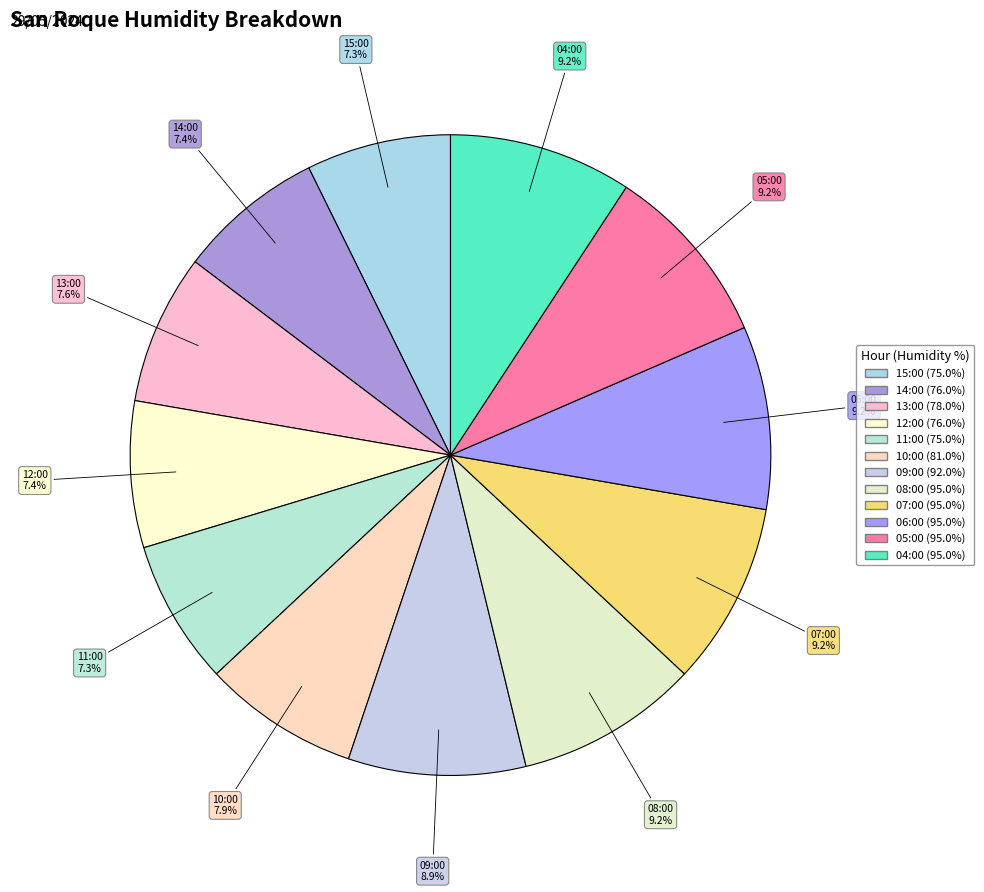

What is the ratio of the value at 12:00 to the value at 11:00?

1.0